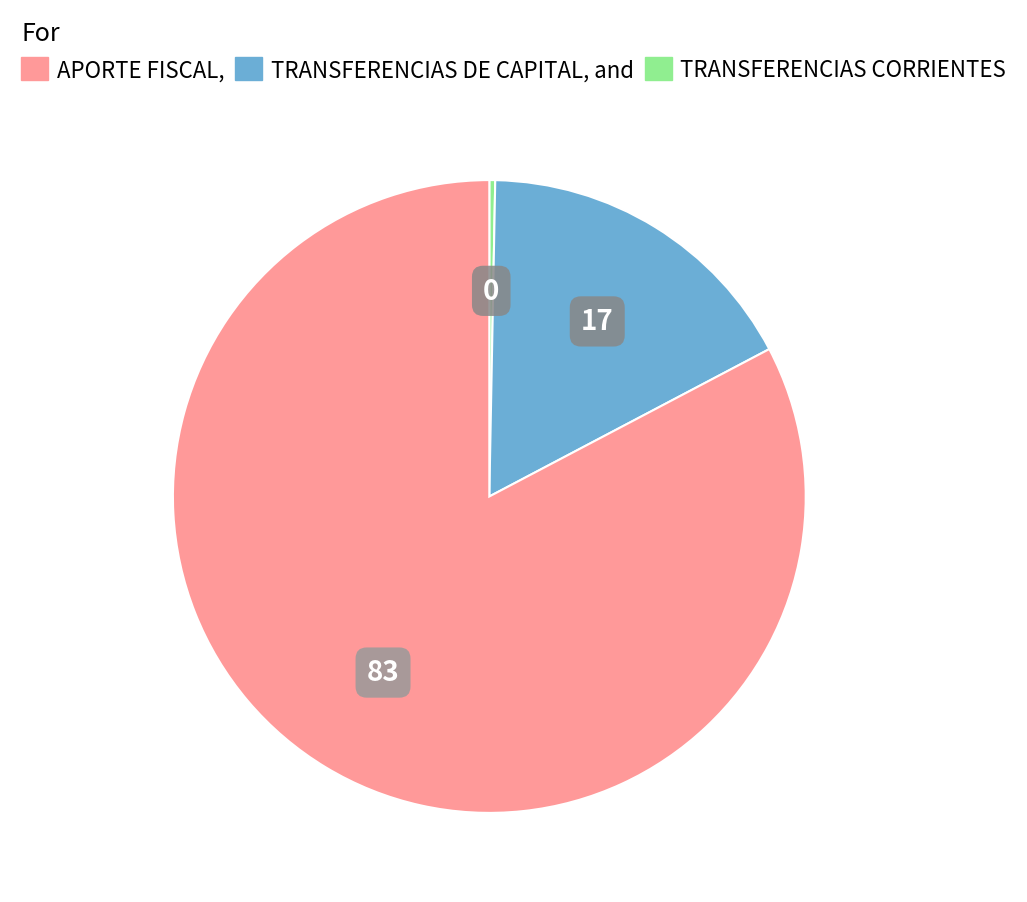

Is there a majority slice in this chart?

Yes